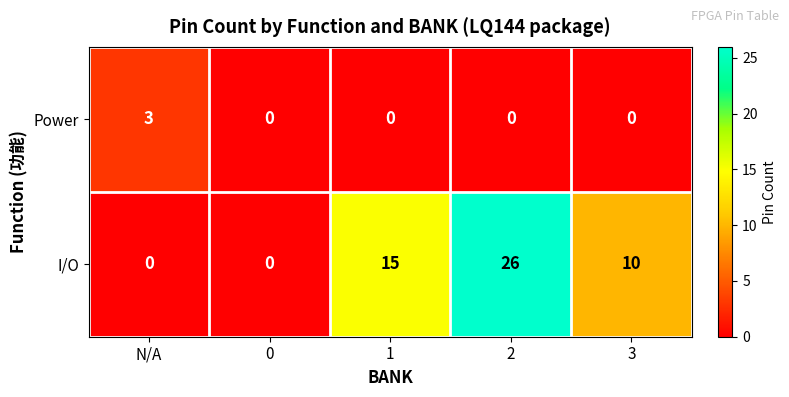

Is it true that Power equals 3 at N/A?

True